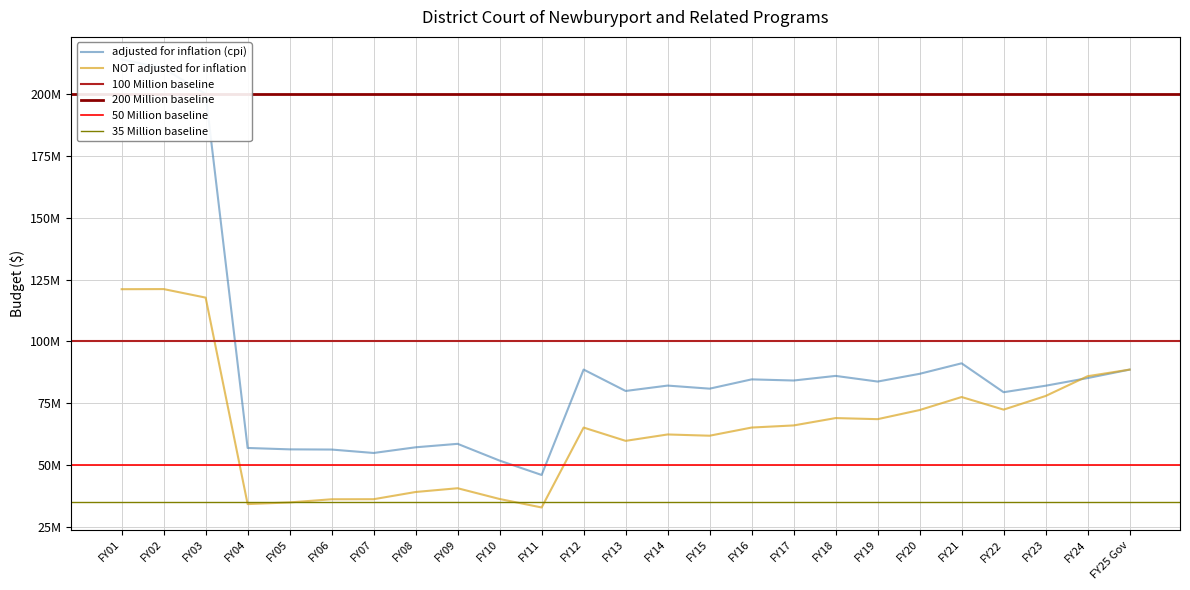

True or false: adjusted for inflation (cpi) has more than 2 interior local peaks.

True